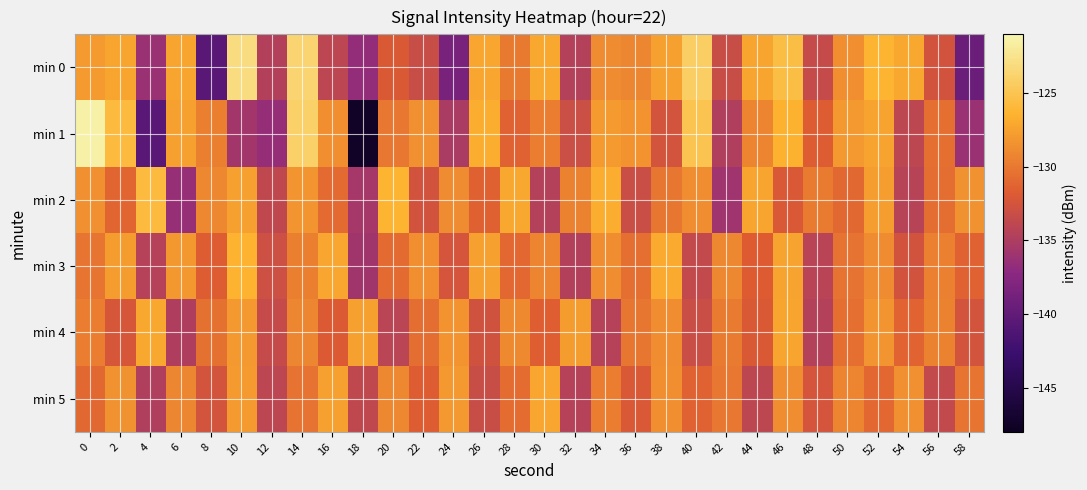

Reading left to right, list all the values displayed in this chart.

min 0: 0=-127.9	2=-127.3	4=-136.2	6=-127.3	8=-140.5	10=-123.0	12=-134.7	14=-123.7	16=-134.0	18=-136.6	20=-132.0	22=-133.3	24=-138.4	26=-127.2	28=-129.9	30=-127.0	32=-134.5	34=-128.8	36=-129.1	38=-127.5	40=-124.2	42=-133.3	44=-127.3	46=-125.5	48=-133.5	50=-128.6	52=-126.4	54=-127.1	56=-132.7	58=-139.5
min 1: 0=-121.4	2=-125.8	4=-140.6	6=-127.5	8=-129.6	10=-135.8	12=-136.5	14=-124.0	16=-128.7	18=-147.5	20=-130.0	22=-128.5	24=-135.2	26=-126.8	28=-131.4	30=-129.7	32=-133.1	34=-127.9	36=-128.3	38=-132.6	40=-125.1	42=-134.8	44=-129.3	46=-126.5	48=-131.7	50=-128.0	52=-127.4	54=-133.9	56=-130.5	58=-136.2
min 2: 0=-128.5	2=-131.2	4=-125.8	6=-136.4	8=-129.1	10=-127.6	12=-133.8	14=-128.2	16=-130.9	18=-135.5	20=-126.3	22=-132.7	24=-128.9	26=-131.5	28=-127.1	30=-134.6	32=-129.4	34=-126.8	36=-133.2	38=-130.1	40=-128.7	42=-135.9	44=-127.3	46=-132.1	48=-129.8	50=-131.0	52=-127.7	54=-134.3	56=-130.6	58=-128.4
min 3: 0=-130.2	2=-127.8	4=-134.5	6=-128.1	8=-131.7	10=-126.4	12=-133.0	14=-129.6	16=-127.2	18=-135.8	20=-130.9	22=-128.6	24=-132.4	26=-127.5	28=-131.1	30=-129.3	32=-134.7	34=-128.8	36=-130.5	38=-127.0	40=-133.6	42=-129.1	44=-131.8	46=-127.4	48=-134.2	50=-130.3	52=-128.9	54=-132.7	56=-129.5	58=-131.4
min 4: 0=-129.7	2=-132.3	4=-127.1	6=-134.9	8=-130.4	10=-128.0	12=-133.5	14=-129.2	16=-131.9	18=-127.6	20=-134.1	22=-130.7	24=-128.3	26=-132.8	28=-129.0	30=-131.6	32=-127.8	34=-134.4	36=-130.1	38=-128.7	40=-133.2	42=-129.8	44=-132.0	46=-127.3	48=-134.6	50=-130.5	52=-128.2	54=-131.3	56=-129.4	58=-132.5
min 5: 0=-131.0	2=-128.4	4=-134.8	6=-129.2	8=-132.6	10=-127.9	12=-134.0	14=-130.3	16=-127.5	18=-133.8	20=-129.1	22=-131.7	24=-128.0	26=-133.3	28=-130.8	30=-127.2	32=-134.5	34=-129.7	36=-132.1	38=-128.6	40=-131.4	42=-130.0	44=-133.9	46=-128.8	48=-132.4	50=-129.3	52=-131.1	54=-128.5	56=-133.6	58=-130.2